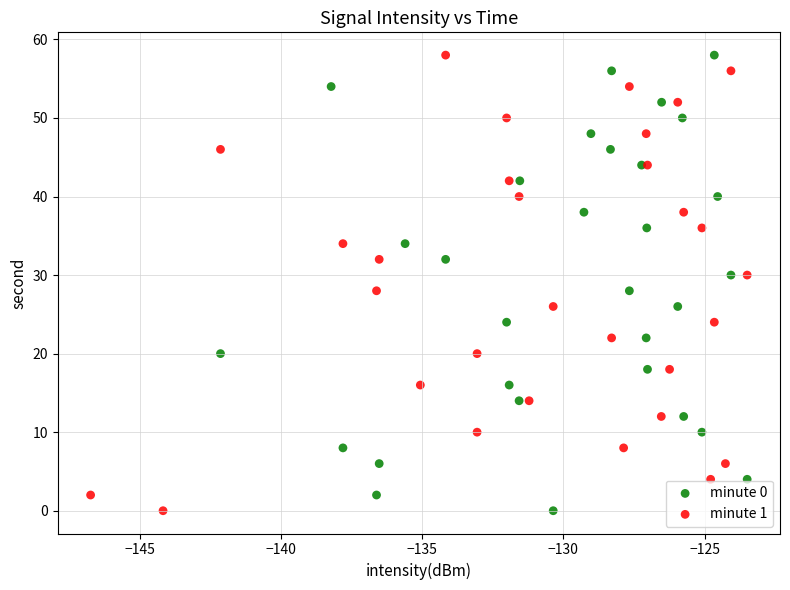

What are all the series names shown in the legend?

minute 0, minute 1